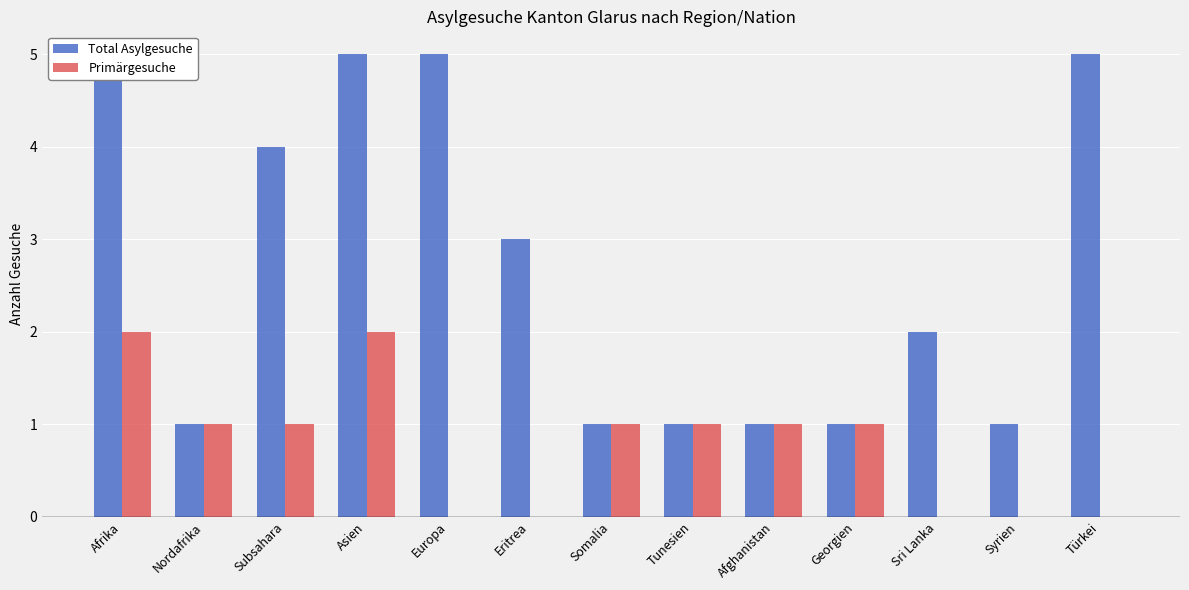

How many values in the Total Asylgesuche series exceed 2?

6